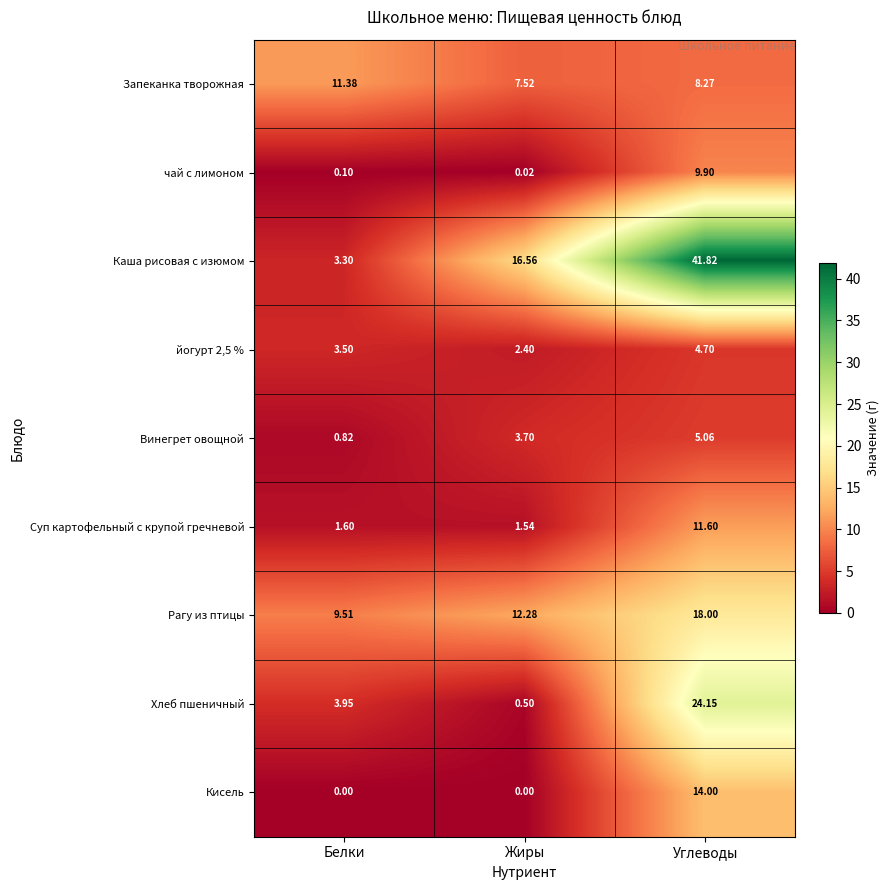

What is the spread (max minus min) of values at Белки?

11.4